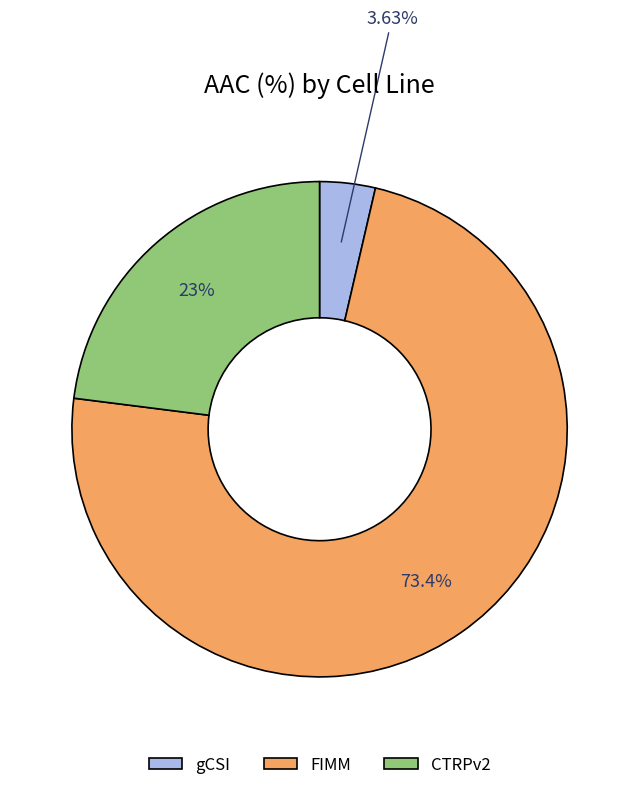

To the nearest percent, what is the average slice percentage?

33%